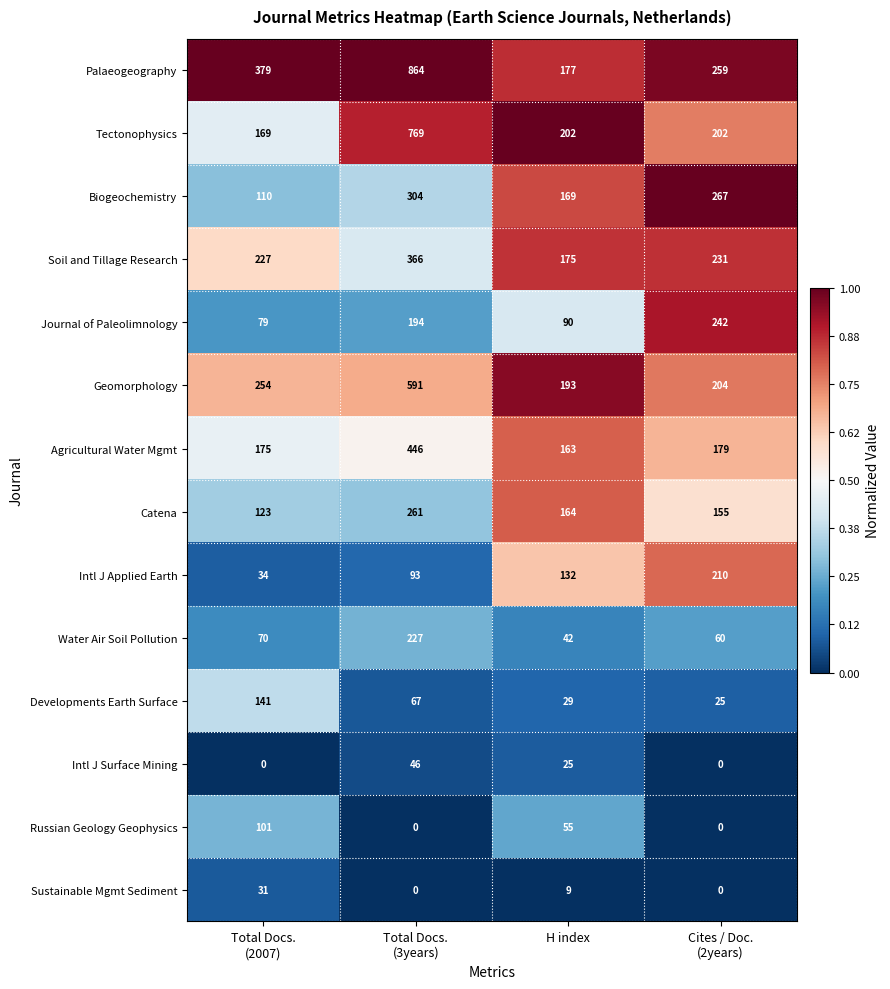

At which category is the sum across all series the highest?

Total Docs.
(3years)